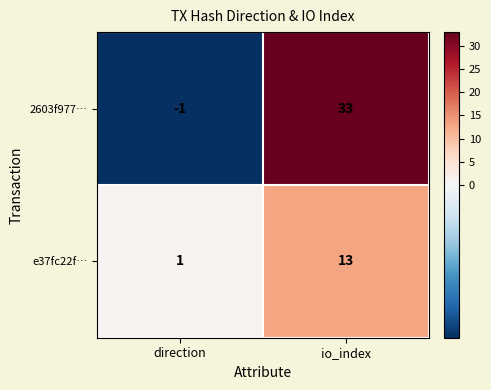

At io_index, list the series in order from smallest to largest.

e37fc22f…, 2603f977…